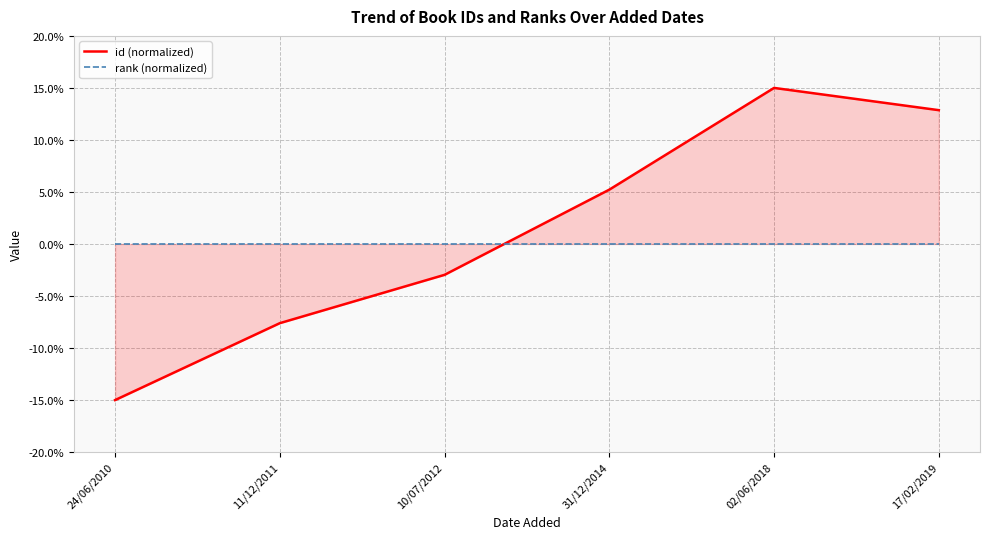

What is the label of the 1st point from the left?

24/06/2010